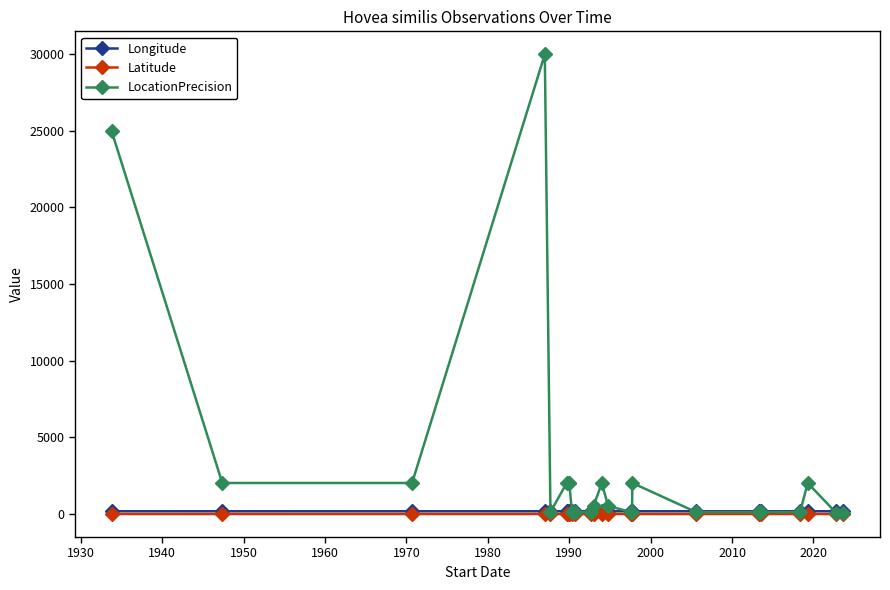

Which series has the largest total across all categories?

LocationPrecision